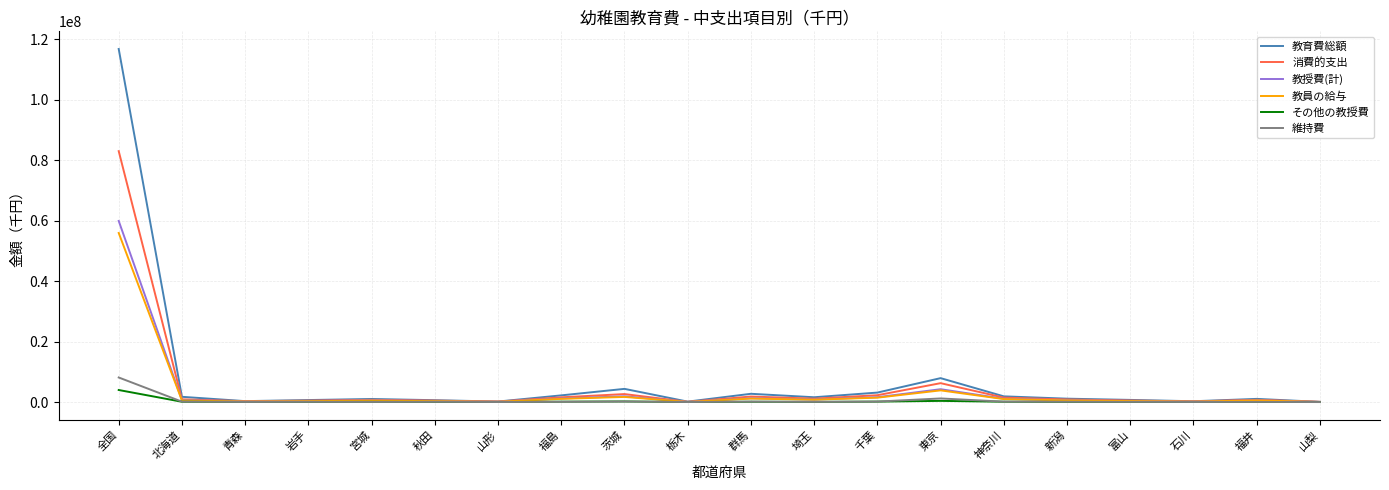

What is the greatest value displayed?

116738844